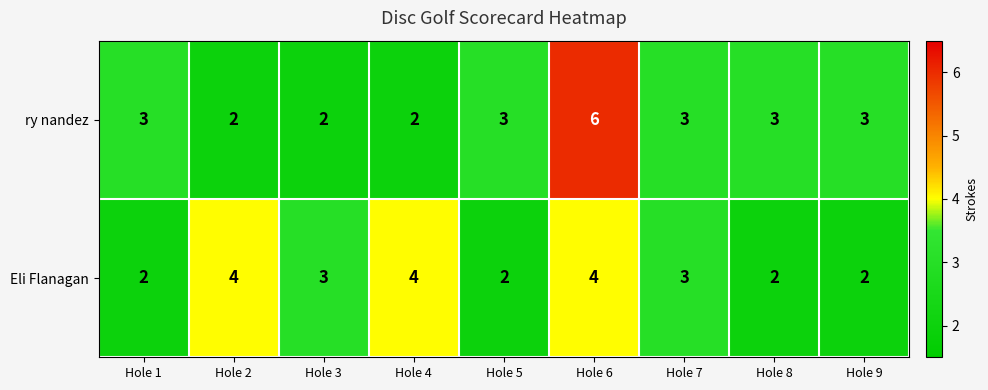

What is the greatest value displayed?

6